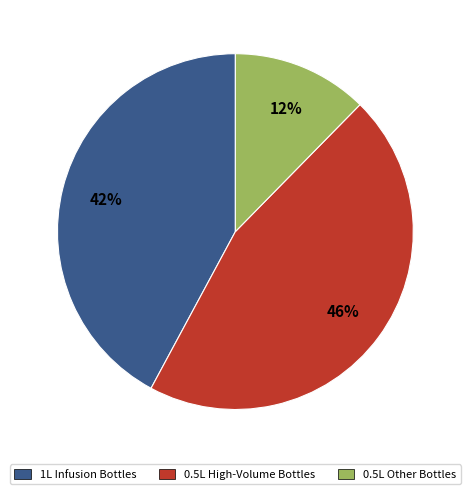

The 1L Infusion Bottles slice represents 42% of the pie. True or false?

True